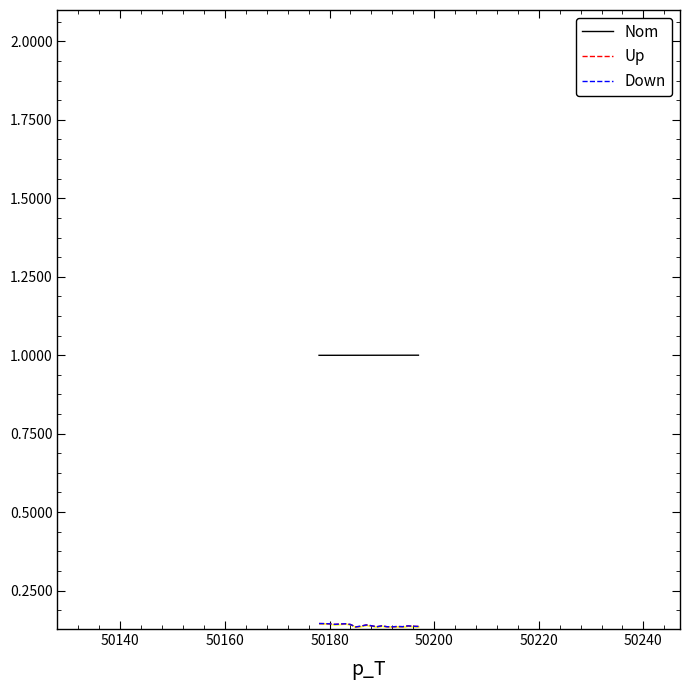

What is the minimum value for Nom?

1.0